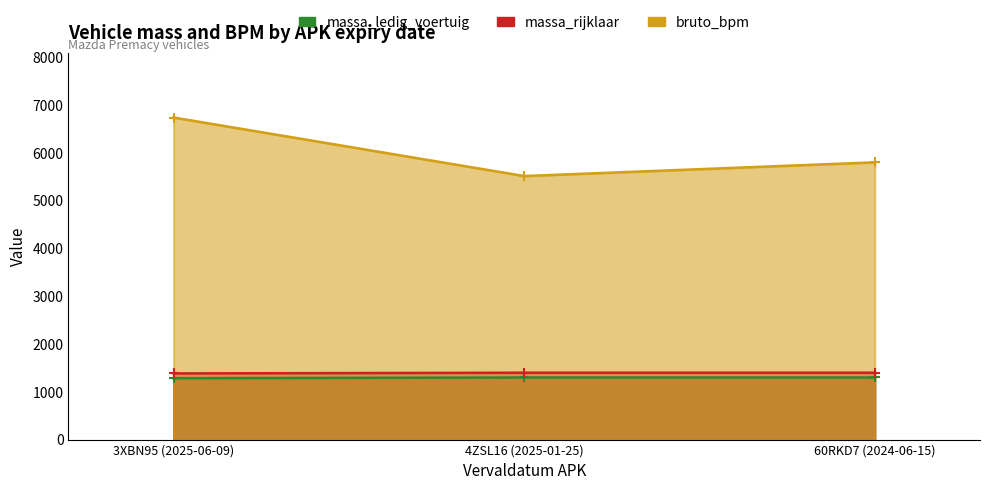

What is the value of the massa_ledig_voertuig point at the 2nd from the left?

1300